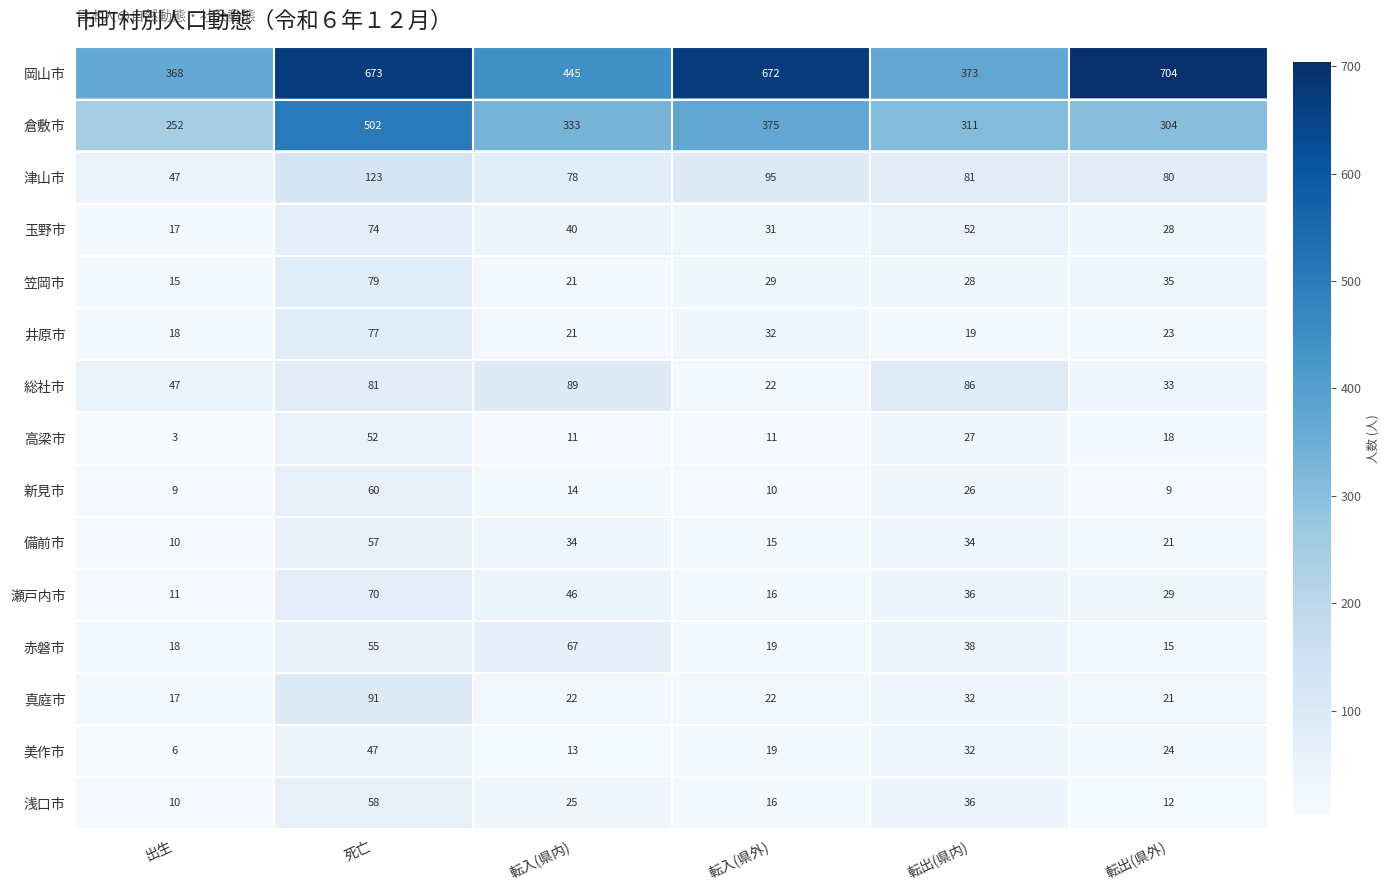

The value of 浅口市 at 出生 is 10. True or false?

True